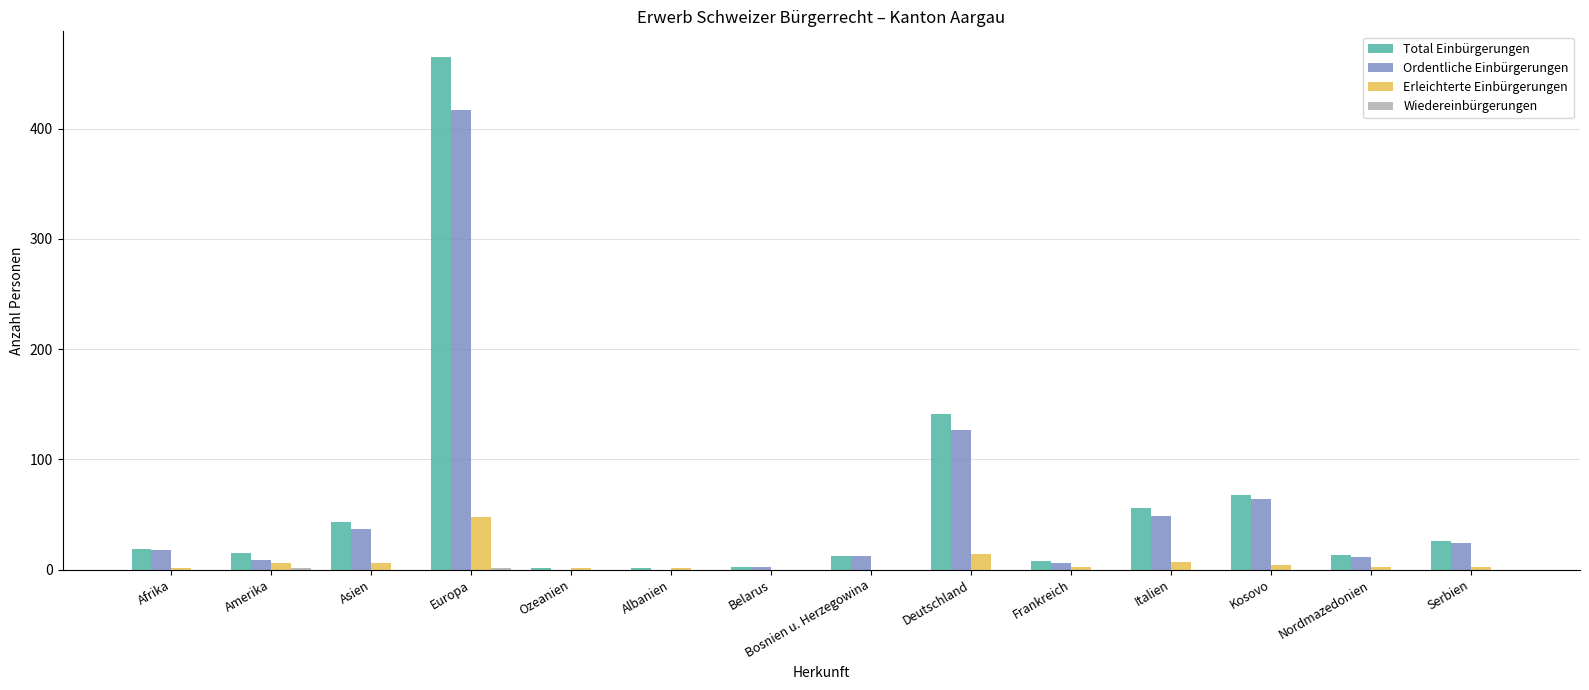

Which series has the largest total across all categories?

Total Einbürgerungen